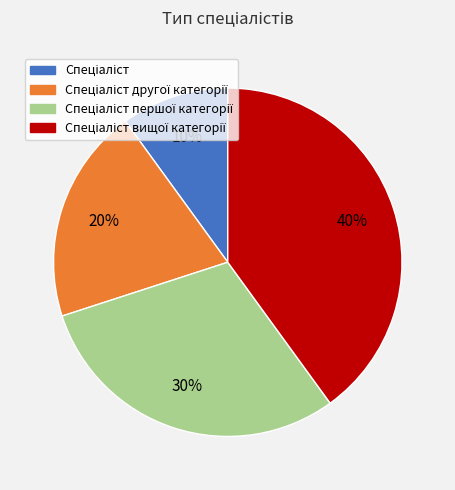

How many slices are in this pie chart?

4